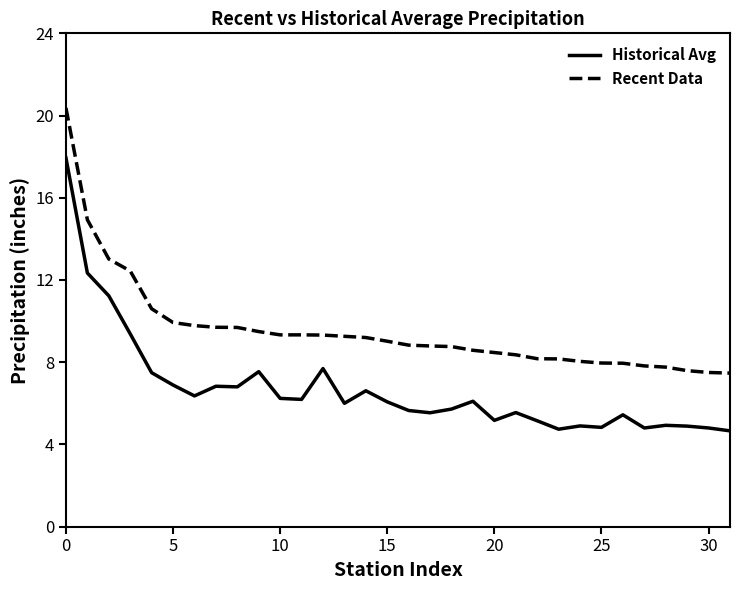

What is the maximum value for Historical Avg?

17.9